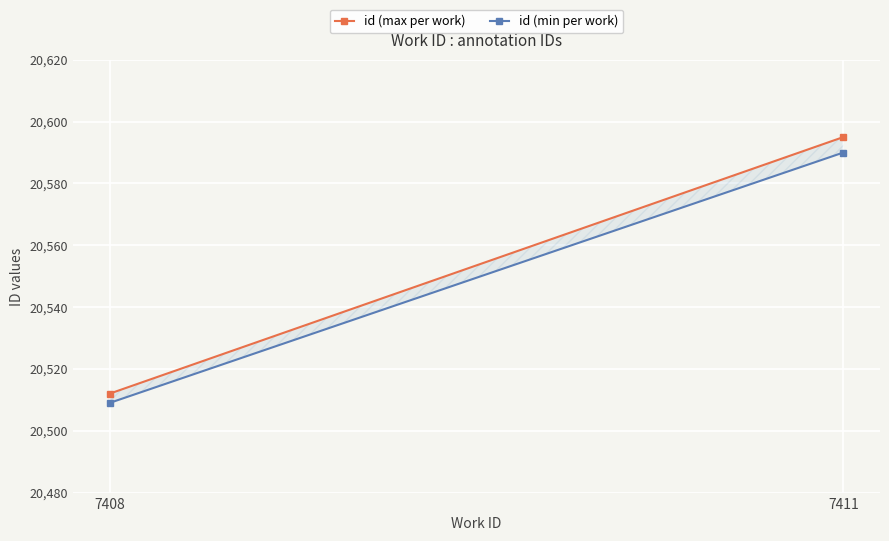

Which category has the highest value across all series?

7411